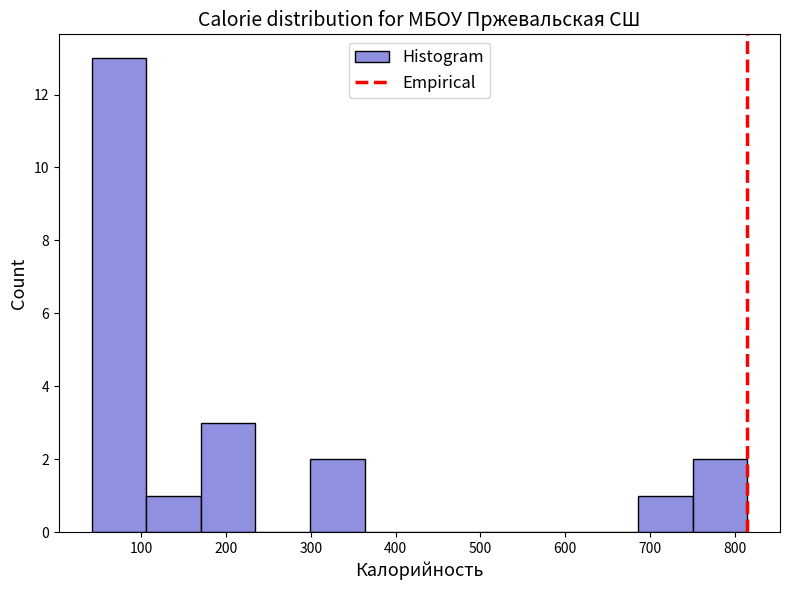

Reading left to right, transcribe this chart: for each bar, give the range it covers on the x-axis and its height. Neither the bar edges nor the heights are printed on the chart, so give them approximately, as read against the axes.

40 to 110: 13
110 to 170: 1
170 to 230: 3
230 to 300: 0
300 to 360: 2
360 to 430: 0
430 to 490: 0
490 to 560: 0
560 to 620: 0
620 to 690: 0
690 to 750: 1
750 to 810: 2